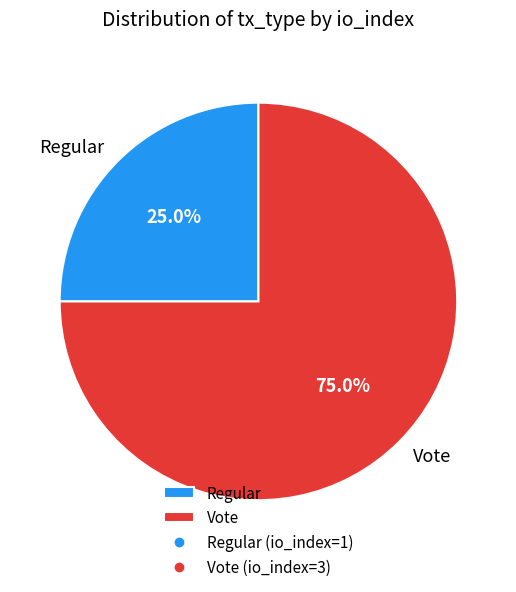

What is the smallest slice in the pie chart?

Regular